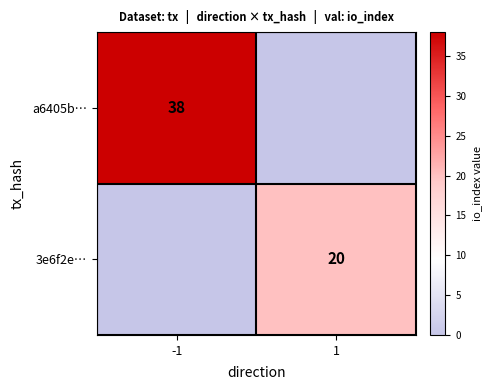

True or false: a6405b… has a value of 24 at -1.

False